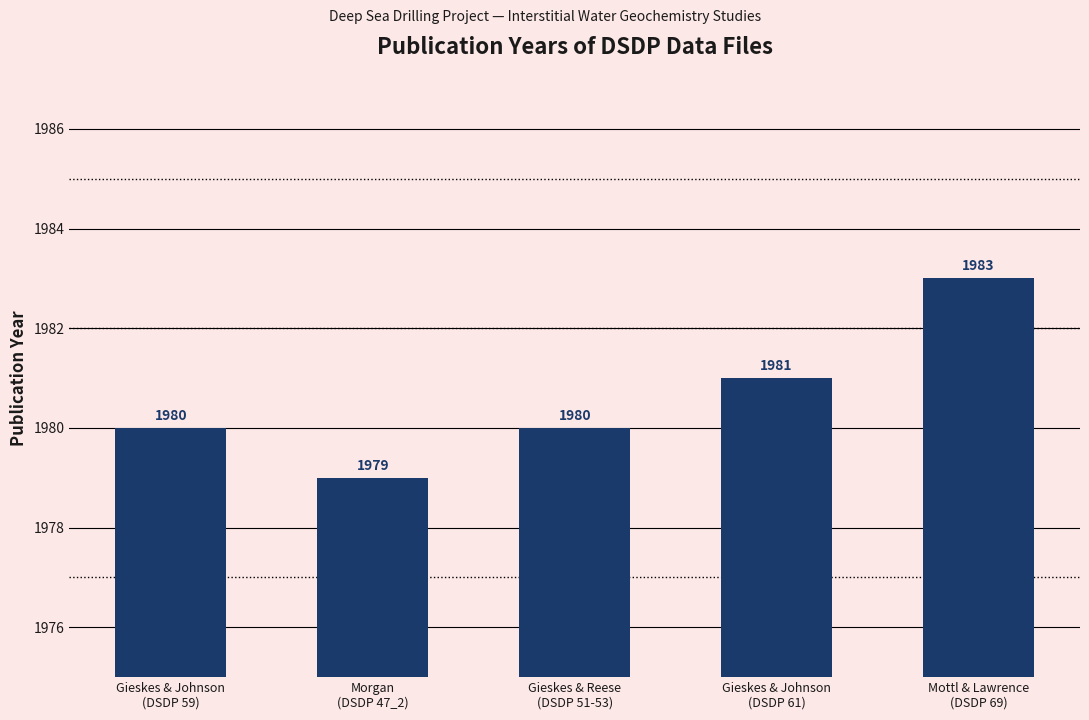

Reading left to right, list all the values displayed in this chart.

1980	1979	1980	1981	1983